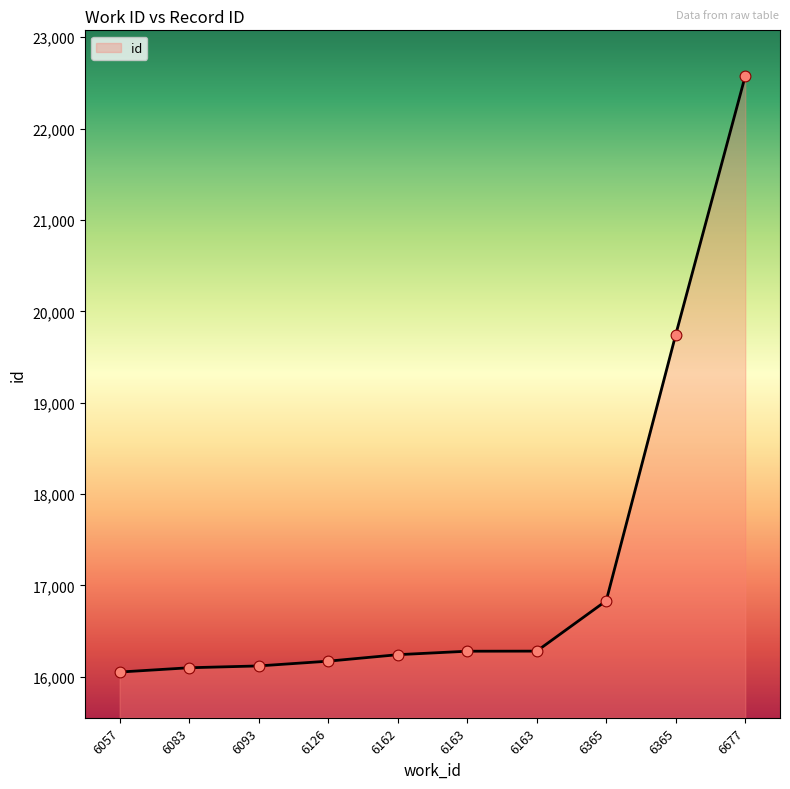

Which has a higher value, 6057 or 6163?

6163